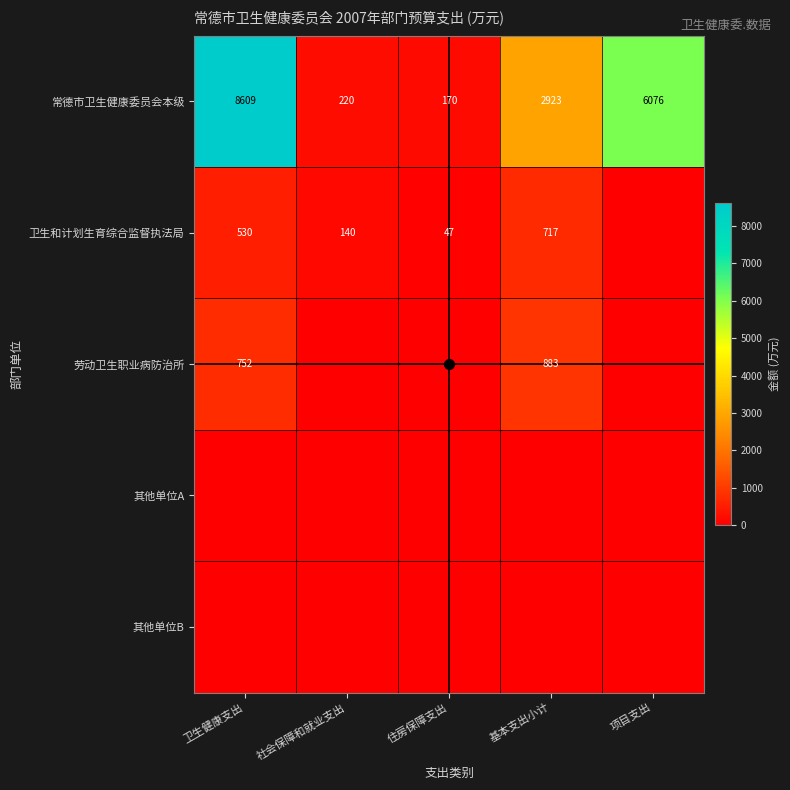

What is the difference between the 卫生和计划生育综合监督执法局 values at 社会保障和就业支出 and 基本支出小计?

577